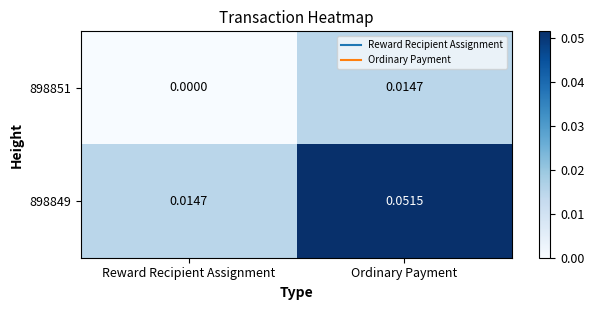

At Reward Recipient Assignment, list the series in order from largest to smallest.

898849, 898851